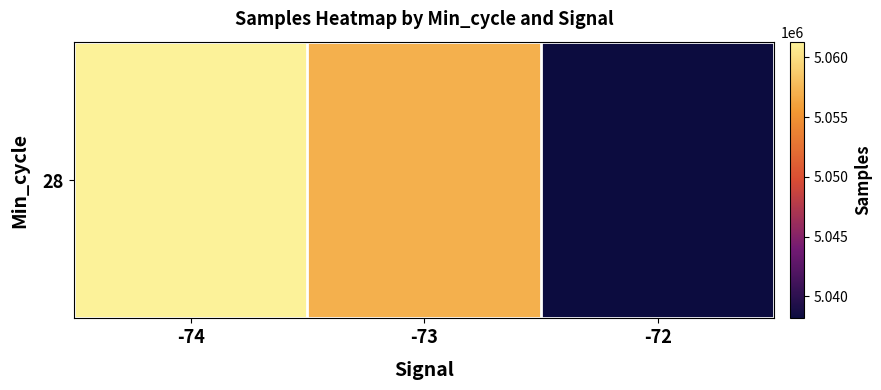

What is the sum of the values at -74 and -73?

10118362.4